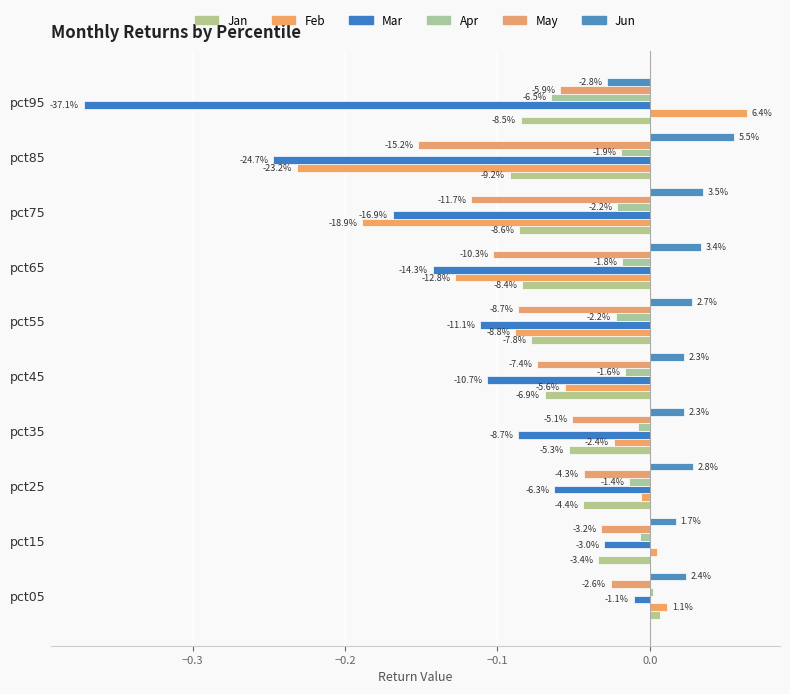

How many bars are there in each group?

6